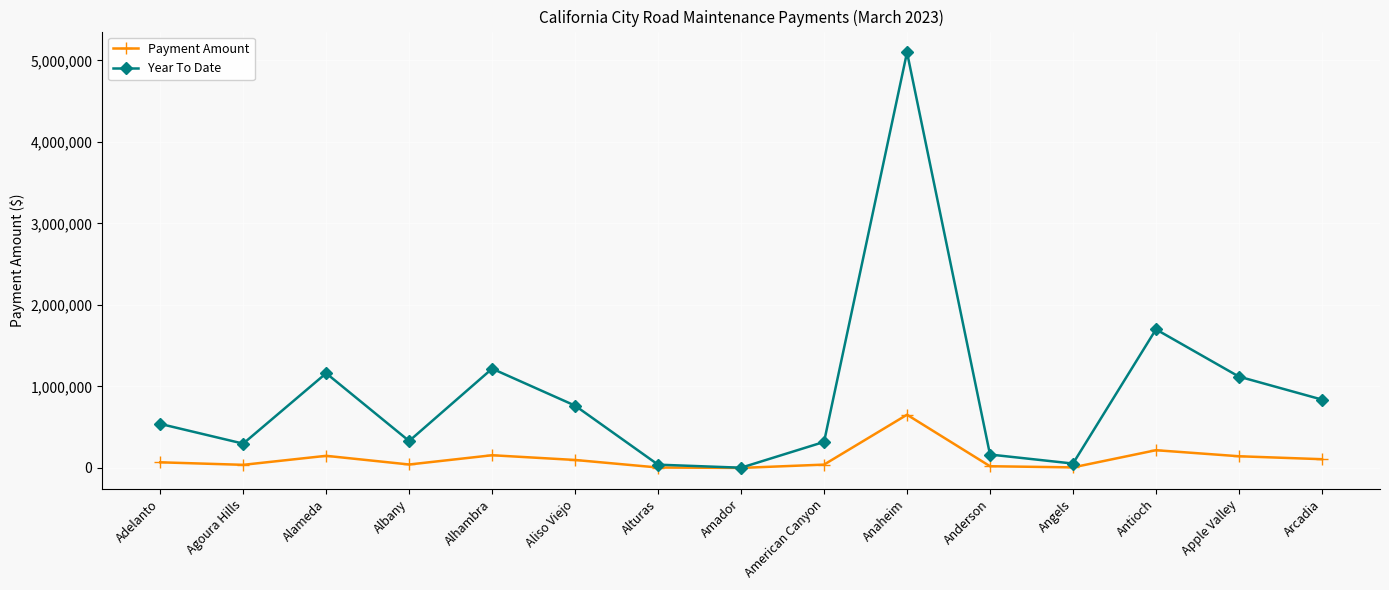

What value does the Year To Date series have at Agoura Hills?

298339.9